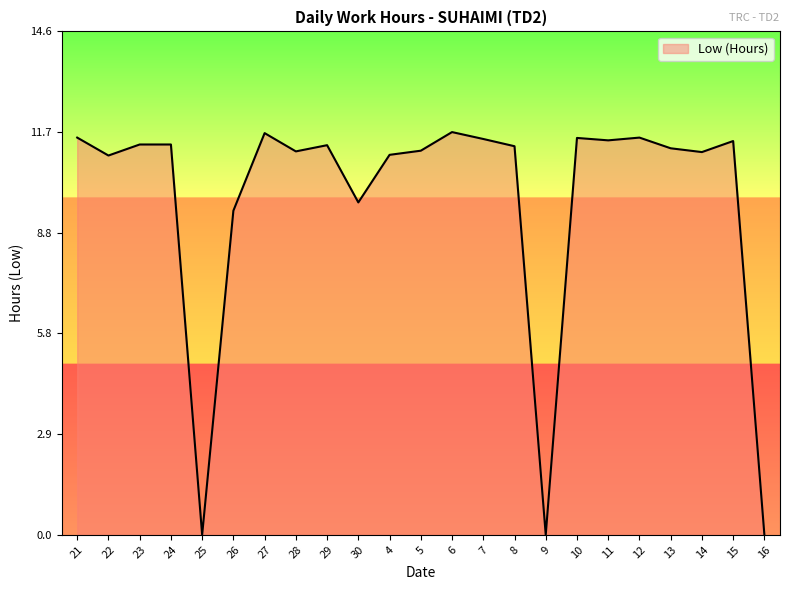

Does the chart display data point markers on the line(s)?

No